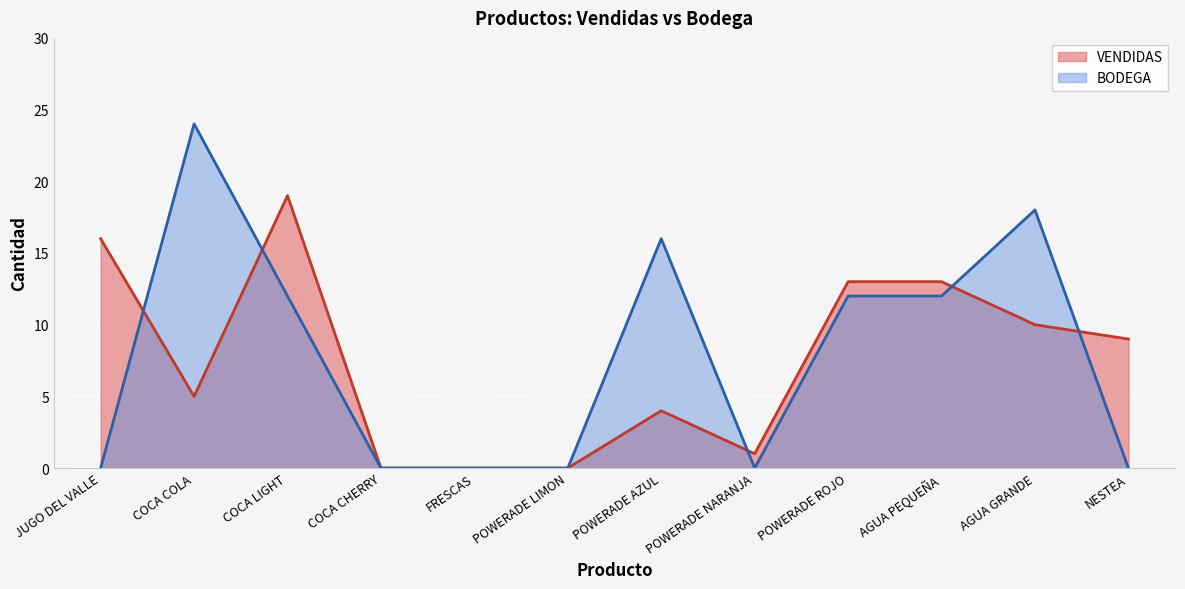

What is the total value across all series at POWERADE NARANJA?

1